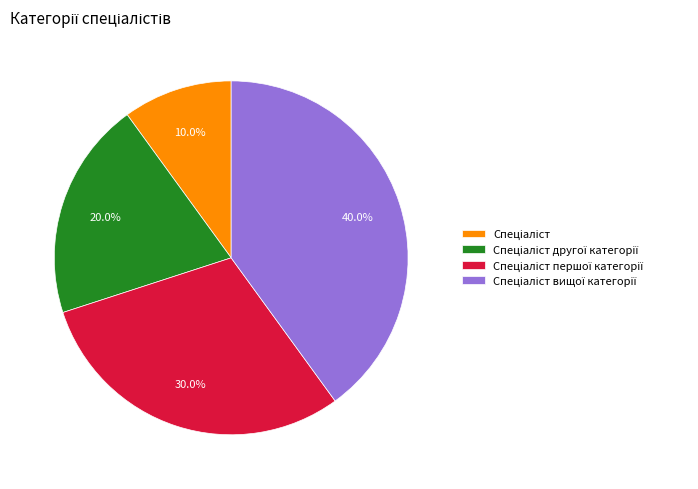

Is there a majority slice in this chart?

No